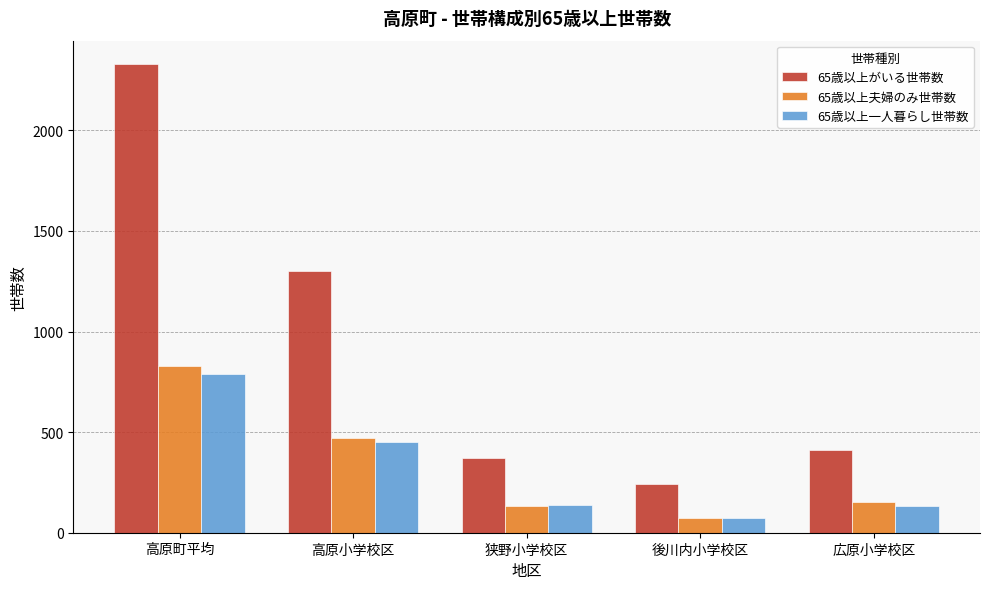

At how many categories does at least one series exceed 628?

2